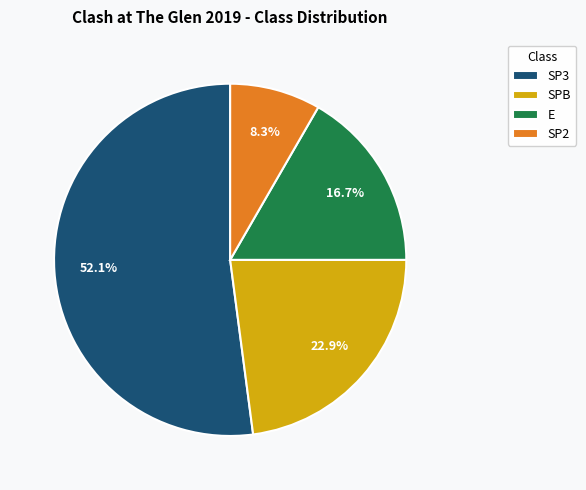

Which has a higher value, SP2 or E?

E